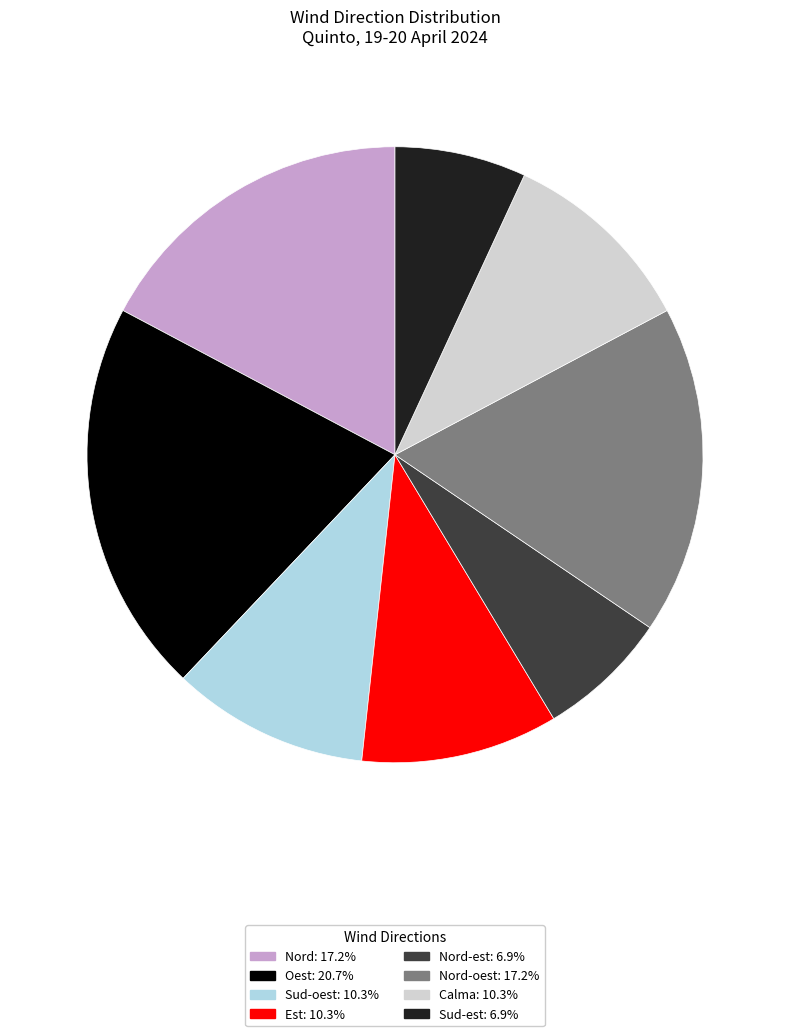

Is there any slice that represents more than half of the pie?

No